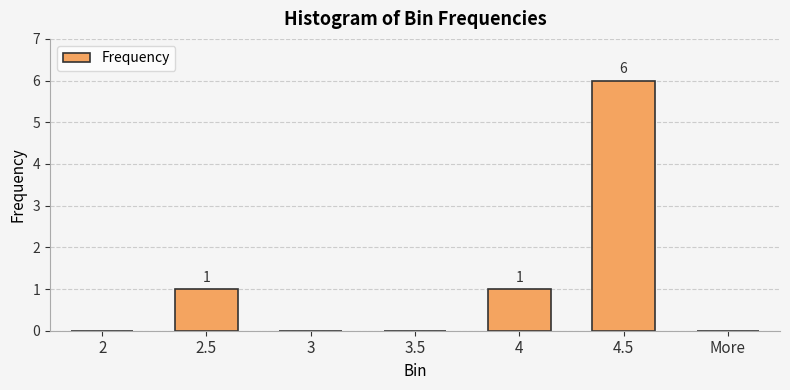

Between 4 and 4.5, which is larger?

4.5